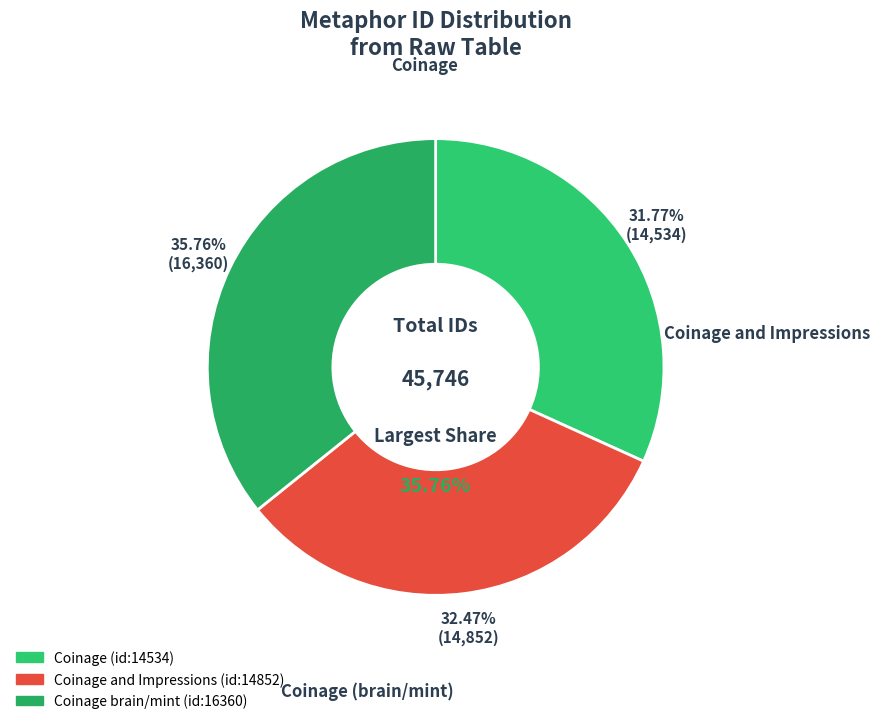

Count the number of slices in the pie.

3